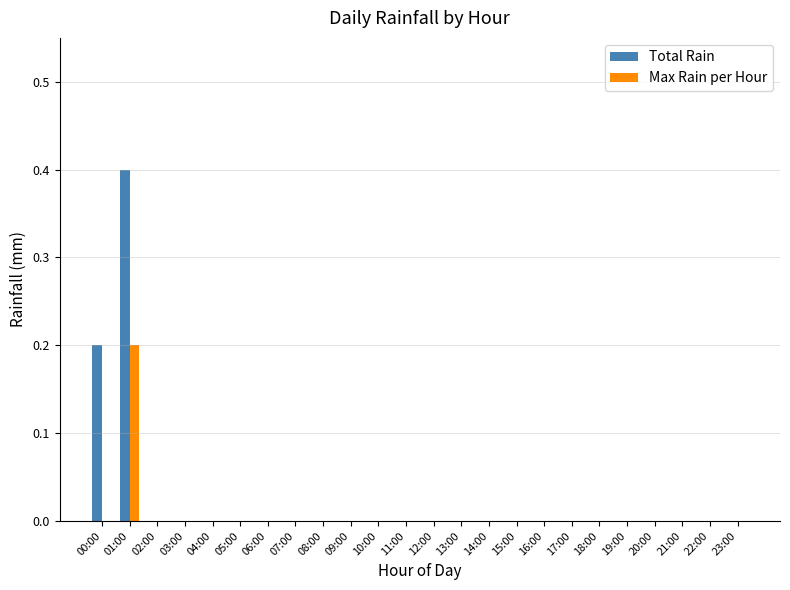

Reading left to right, list all the values displayed in this chart.

Total Rain: 00:00=0.2	01:00=0.4	02:00=0.0	03:00=0.0	04:00=0.0	05:00=0.0	06:00=0.0	07:00=0.0	08:00=0.0	09:00=0.0	10:00=0.0	11:00=0.0	12:00=0.0	13:00=0.0	14:00=0.0	15:00=0.0	16:00=0.0	17:00=0.0	18:00=0.0	19:00=0.0	20:00=0.0	21:00=0.0	22:00=0.0	23:00=0.0
Max Rain per Hour: 00:00=0.0	01:00=0.2	02:00=0.0	03:00=0.0	04:00=0.0	05:00=0.0	06:00=0.0	07:00=0.0	08:00=0.0	09:00=0.0	10:00=0.0	11:00=0.0	12:00=0.0	13:00=0.0	14:00=0.0	15:00=0.0	16:00=0.0	17:00=0.0	18:00=0.0	19:00=0.0	20:00=0.0	21:00=0.0	22:00=0.0	23:00=0.0